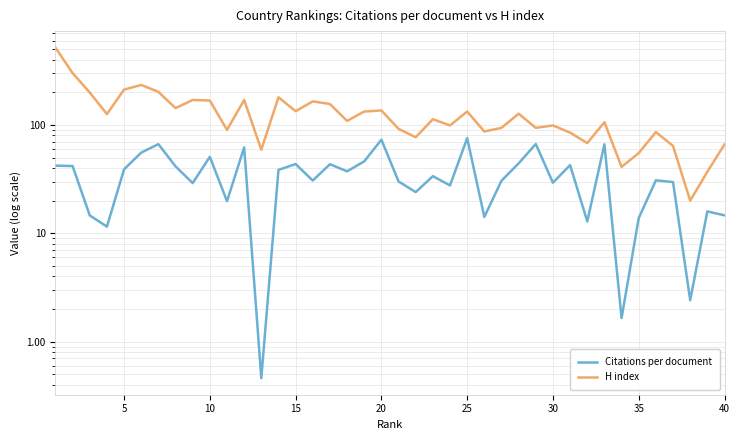

How many values in the Citations per document series are below 33?

20